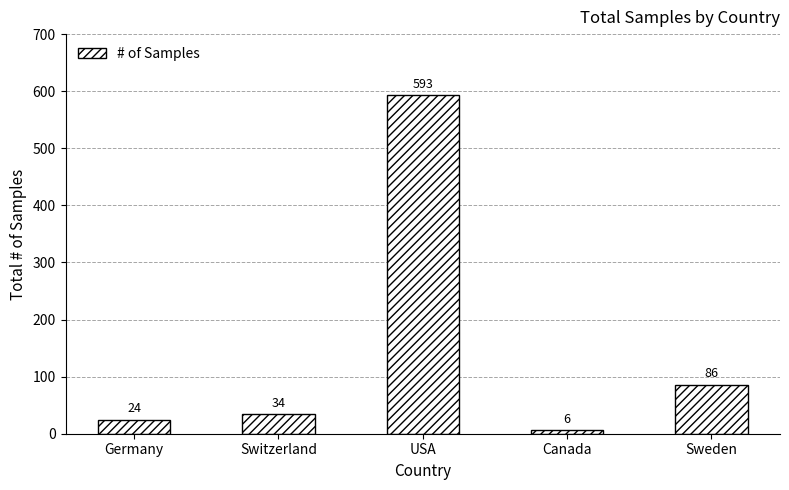

List the labels in order of value, smallest first.

Canada, Germany, Switzerland, Sweden, USA